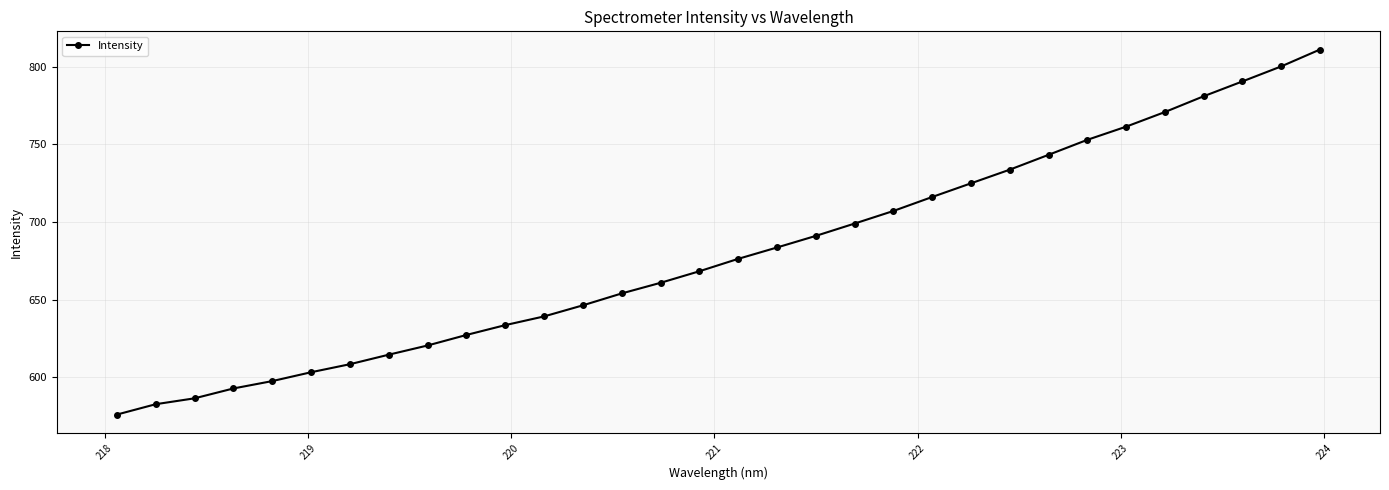

What is the minimum value shown in the chart?

576.1